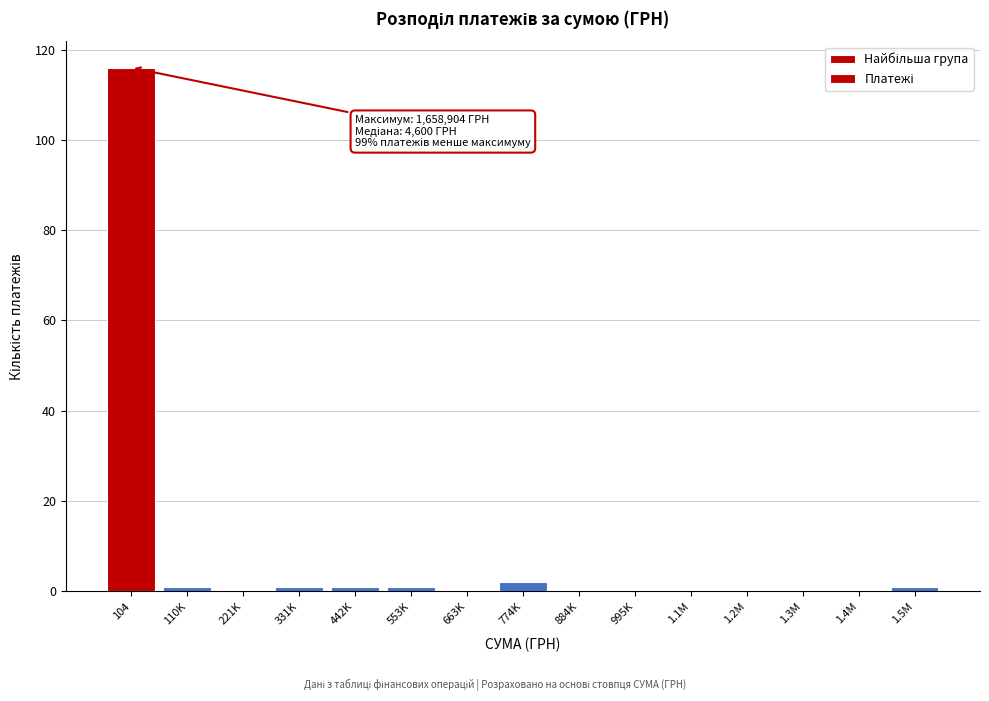

Reading left to right, extract all data points from this chart.

104=116	110K=1	221K=0	331K=1	442K=1	553K=1	663K=0	774K=2	884K=0	995K=0	1.1M=0	1.2M=0	1.3M=0	1.4M=0	1.5M=1